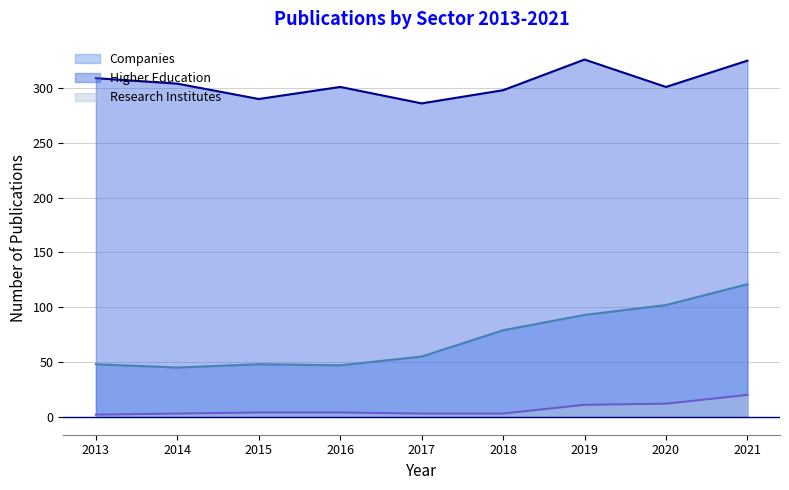

Reading left to right, what are all the values shown in this chart?

Companies: 2013=48	2014=45	2015=48	2016=47	2017=55	2018=79	2019=93	2020=102	2021=121
Higher Education: 2013=309	2014=304	2015=290	2016=301	2017=286	2018=298	2019=326	2020=301	2021=325
Research Institutes: 2013=2	2014=3	2015=4	2016=4	2017=3	2018=3	2019=11	2020=12	2021=20